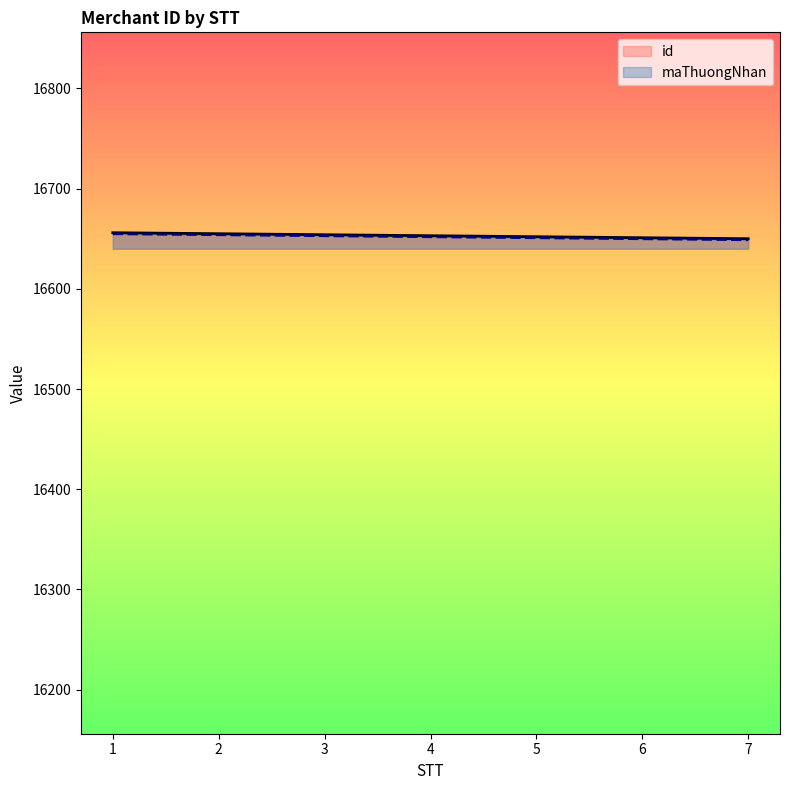

What are all the series names shown in the legend?

id, maThuongNhan